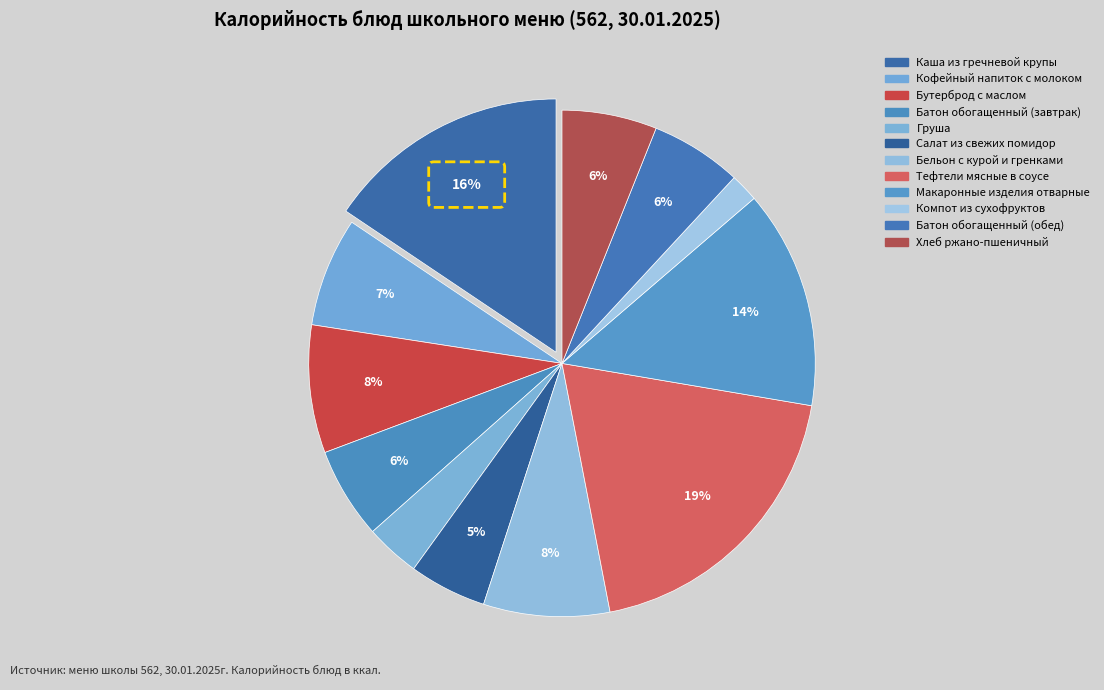

Is it true that Компот из сухофруктов is 2% of the pie?

True